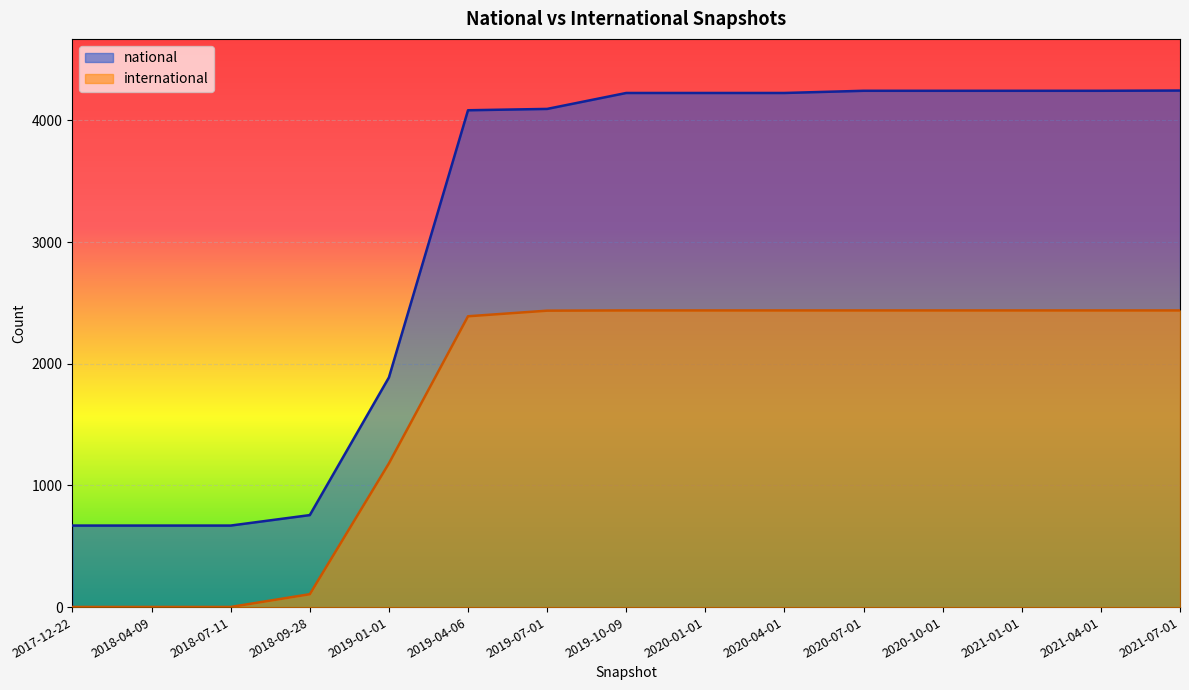

Which has a higher value, 2021-01-01 or 2019-07-01?

2021-01-01